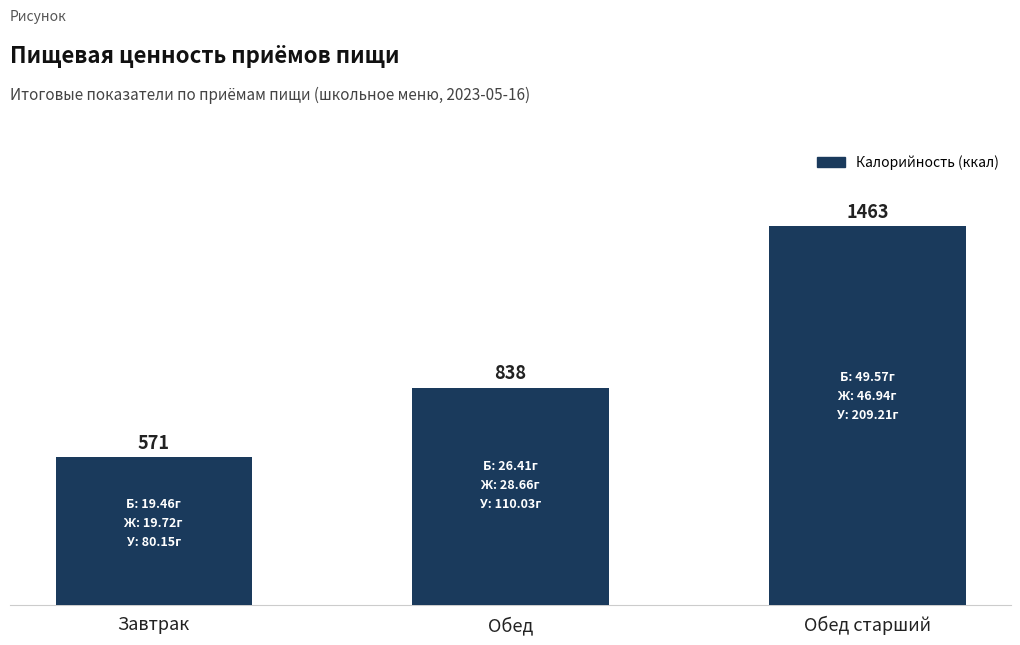

Rank the categories by value from lowest to highest.

Завтрак, Обед, Обед старший